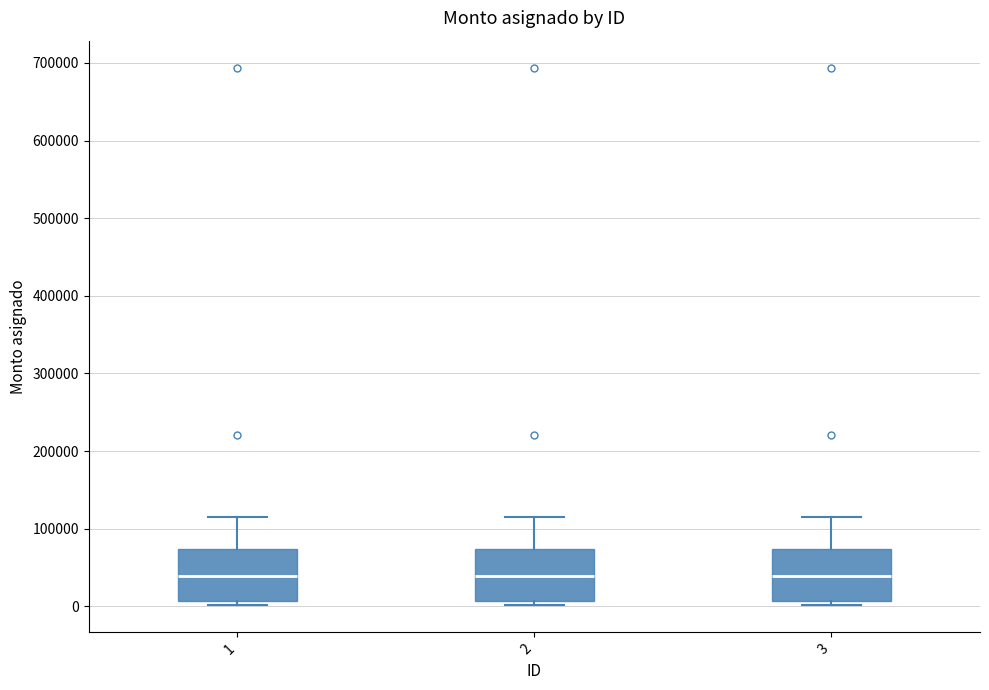

Where does the median line of the box at x = 2 sit on the y-axis? The values are not printed on the chart, so give them approximately, as read against the axis.

40000